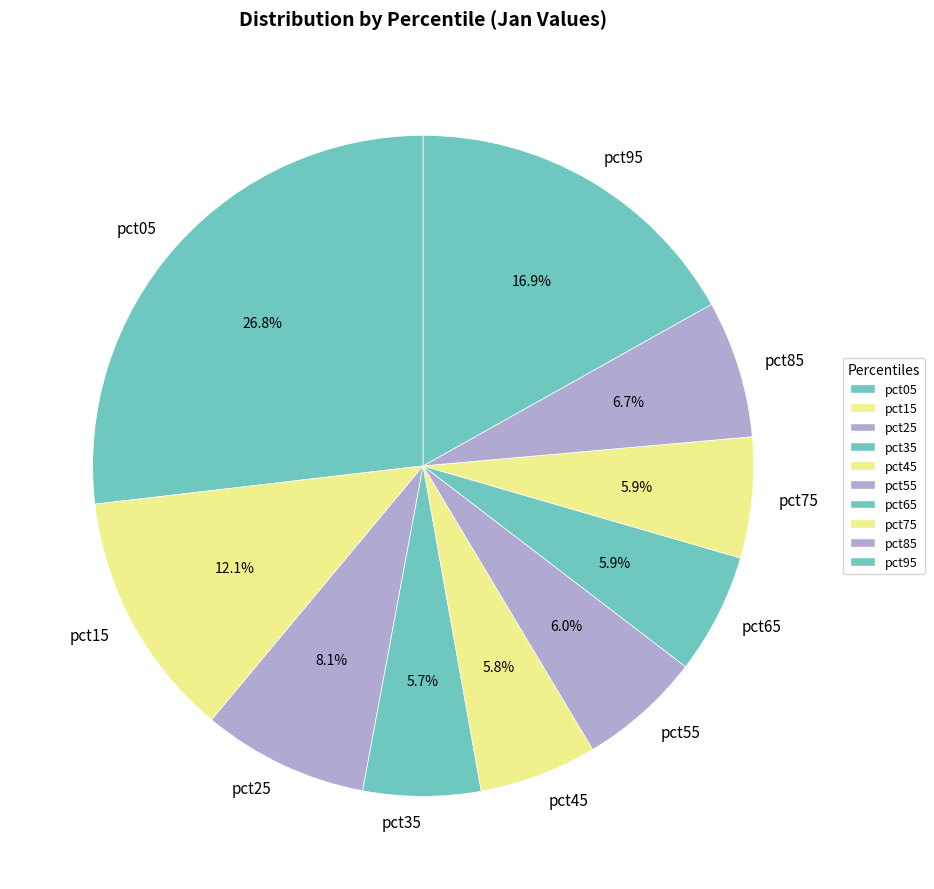

The pct45 slice represents 15% of the pie. True or false?

False